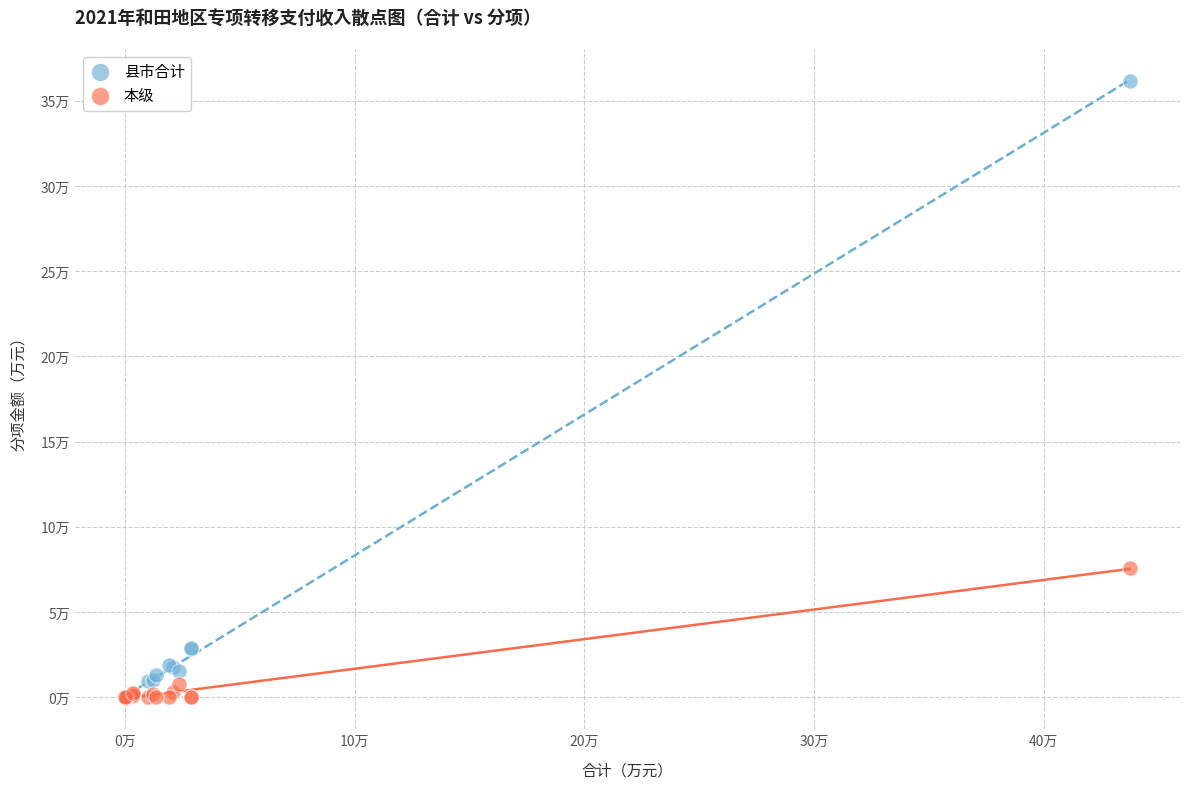

Which series reaches the maximum Y coordinate?

县市合计